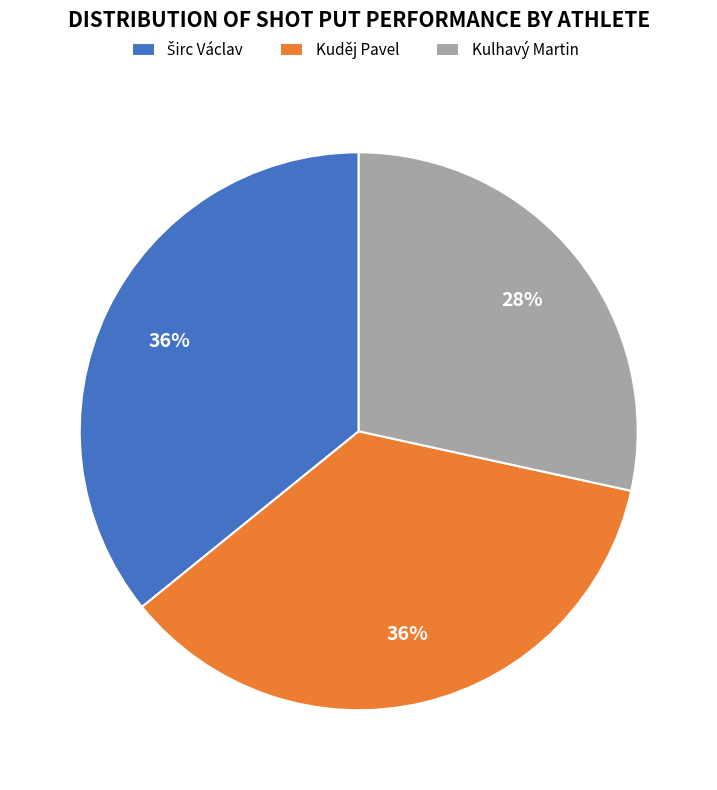

To the nearest percent, what percentage of the pie is Kuděj Pavel?

36%